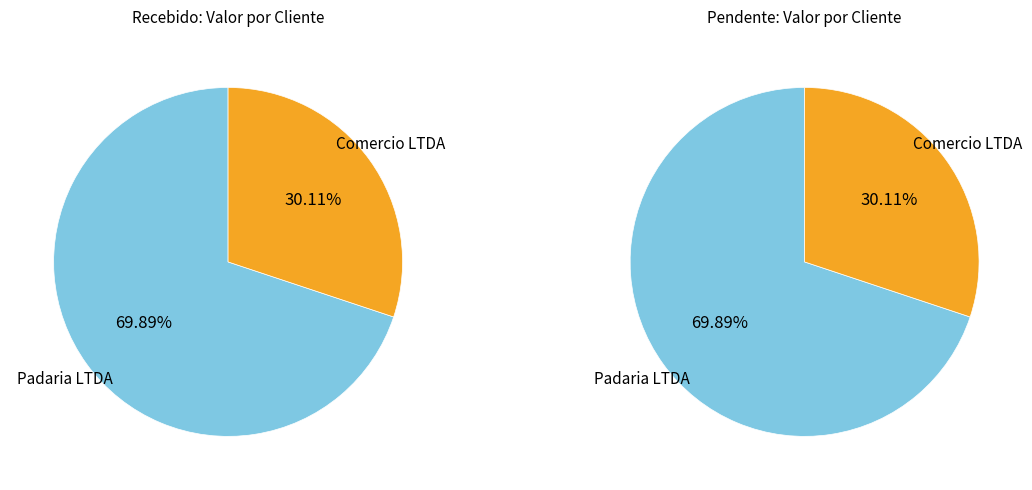

To the nearest percent, what is the difference between the Padaria LTDA and Comercio LTDA slice percentages?

40%